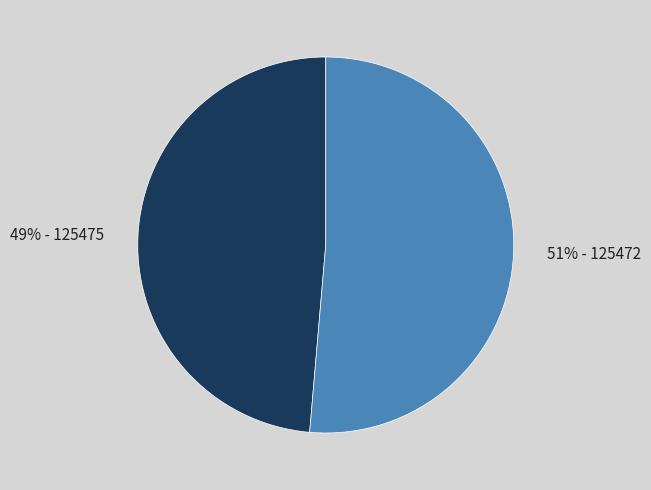

Combined, do 49% - 125475 and 51% - 125472 account for over 50%?

Yes